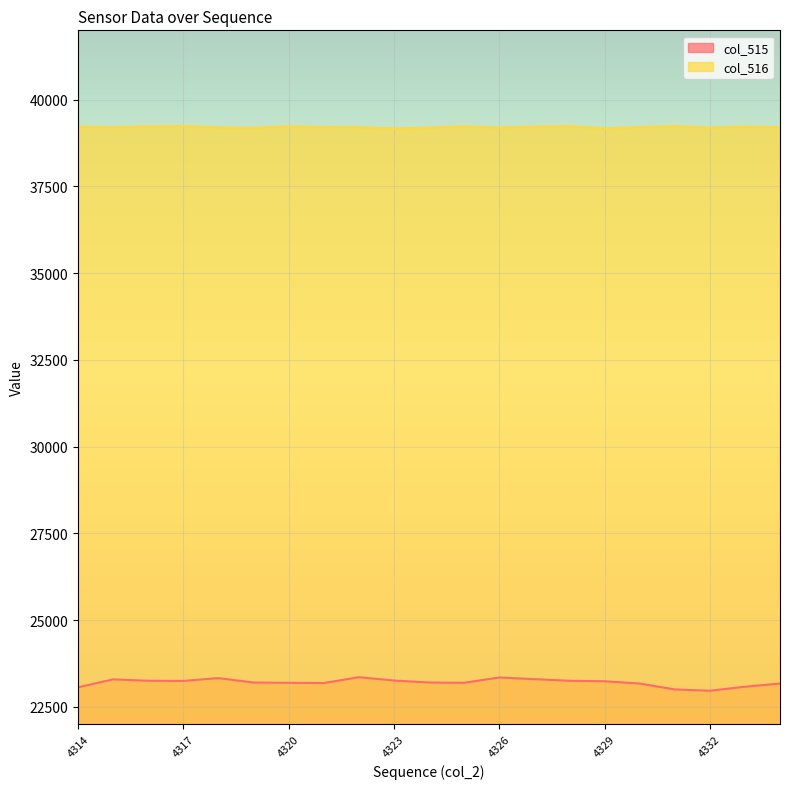

What is the highest value of the col_516 series?

39239